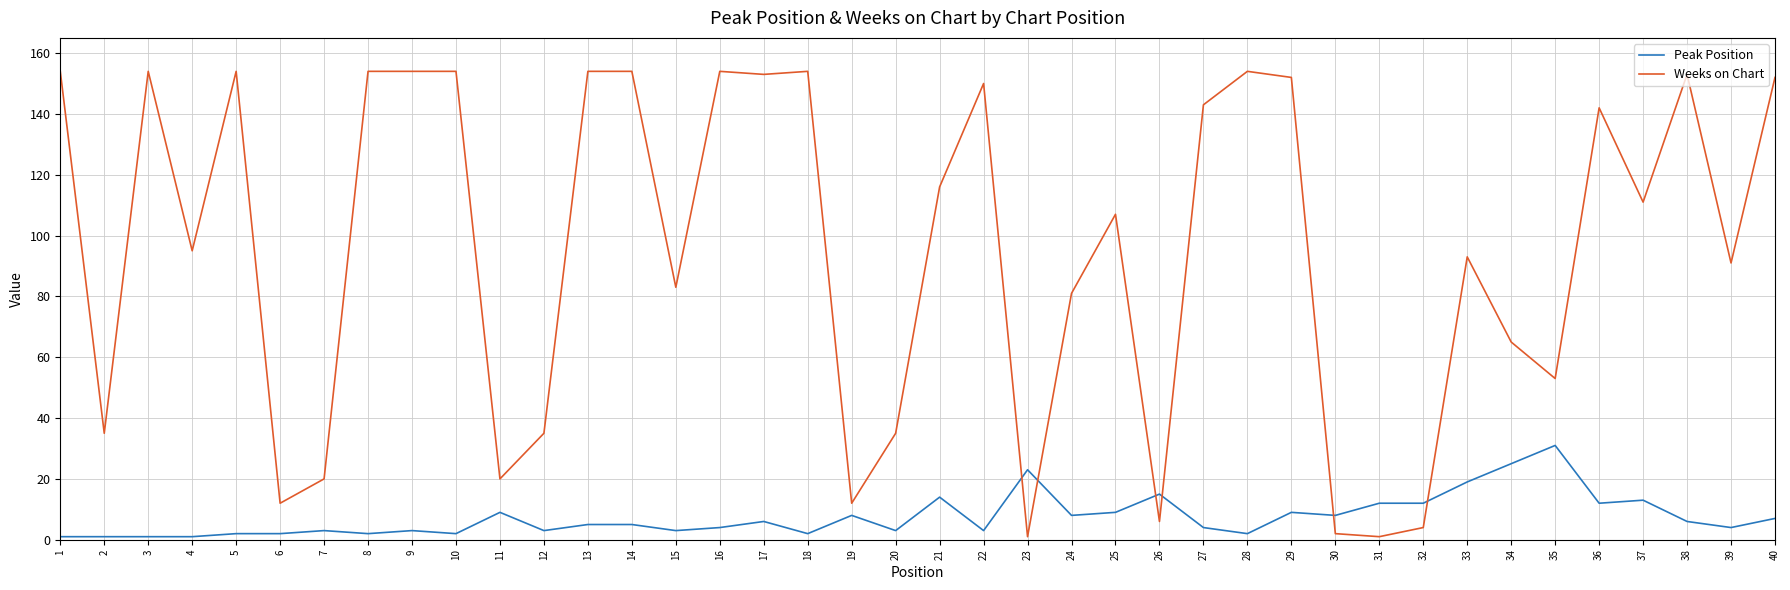

Which series has the widest spread of values?

Weeks on Chart